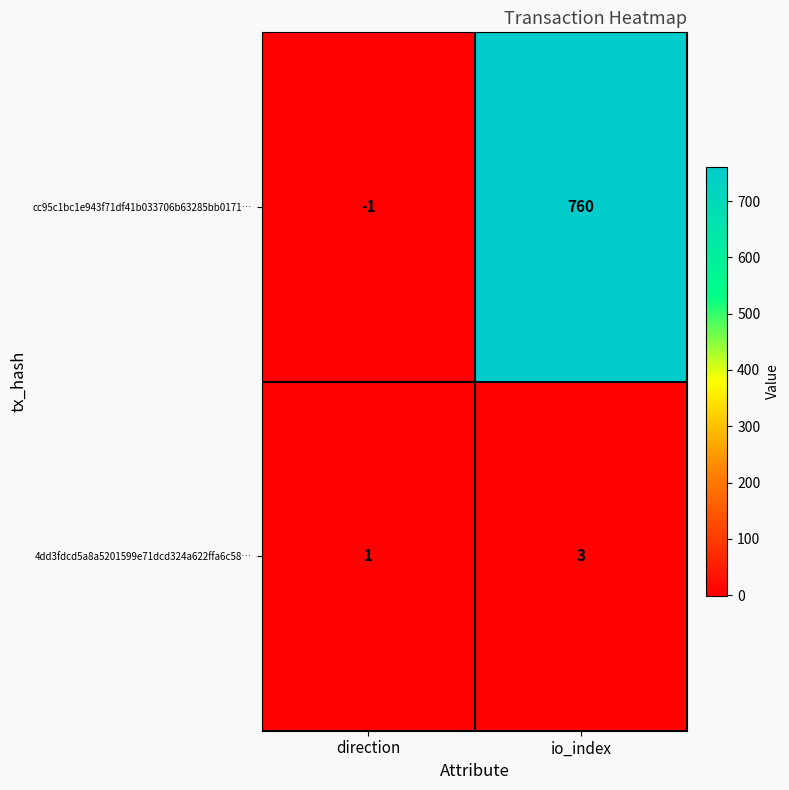

Reading left to right, transcribe all the data shown in this chart.

cc95c1bc1e943f71df41b033706b63285bb0171…: direction=-1	io_index=760
4dd3fdcd5a8a5201599e71dcd324a622ffa6c58…: direction=1	io_index=3